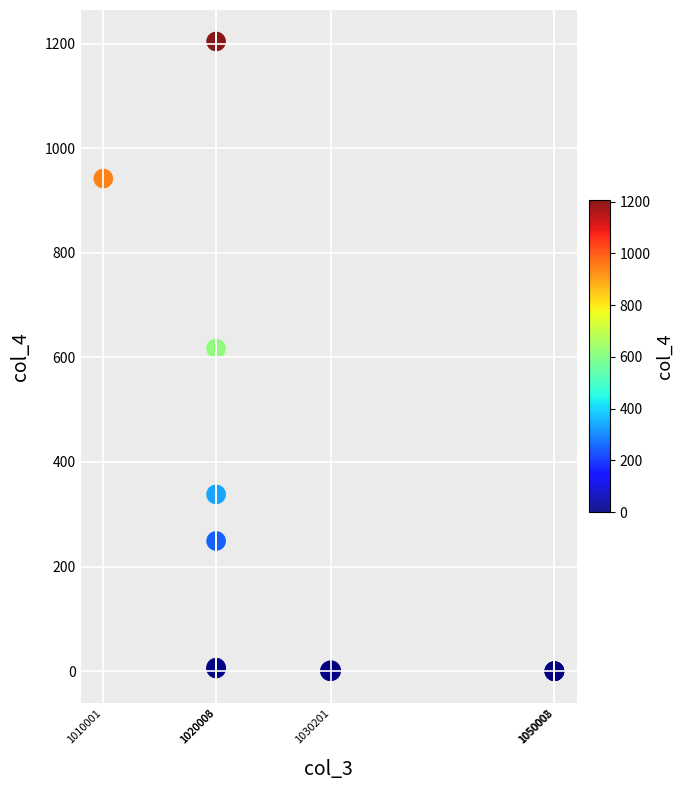

What Y value in the scatter plot is closest to 602?

617